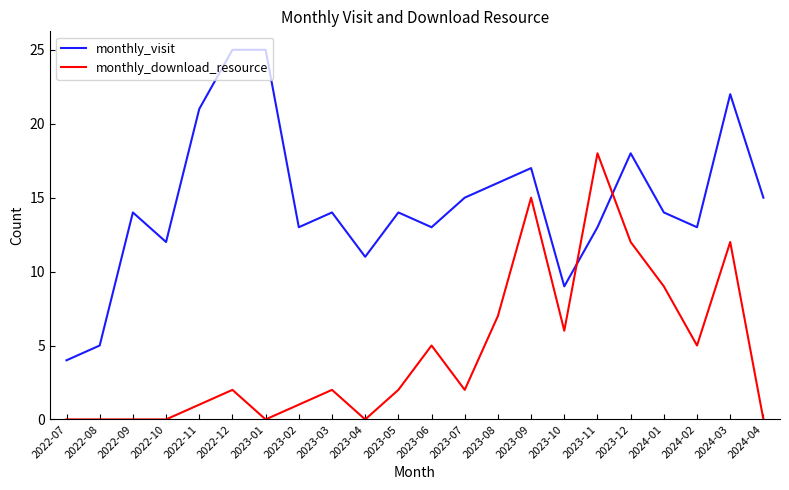

How many lines are shown in the chart?

2